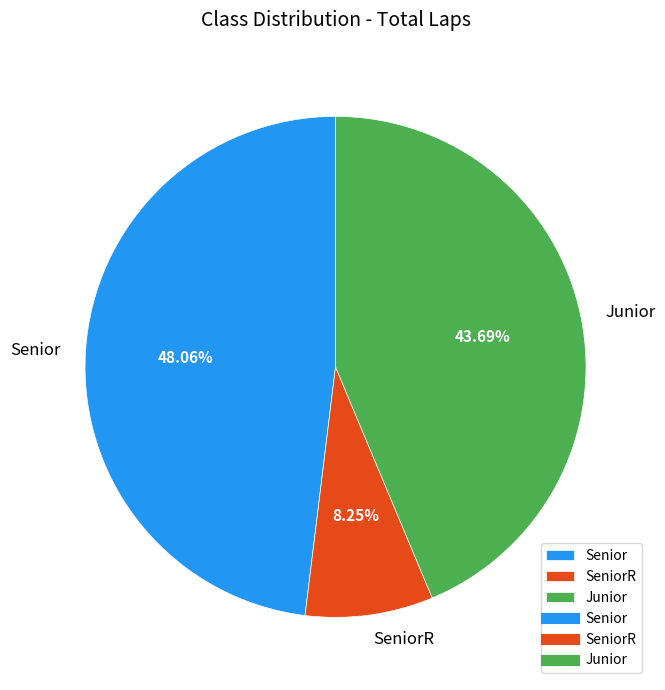

To the nearest percent, what is the difference between the largest and smallest slice percentages?

40%